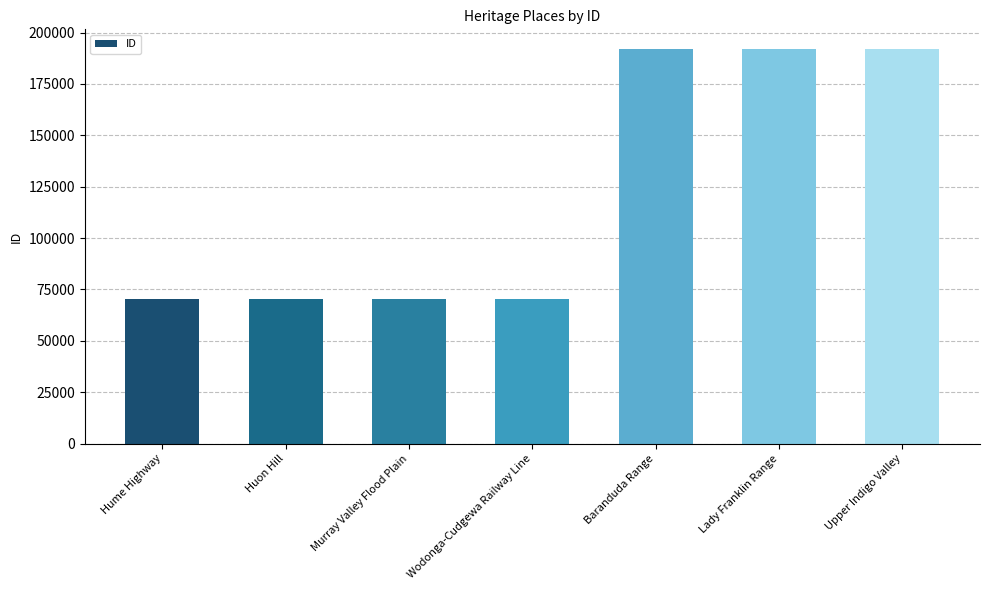

Where is the data nearest to the value 131192?

Baranduda Range